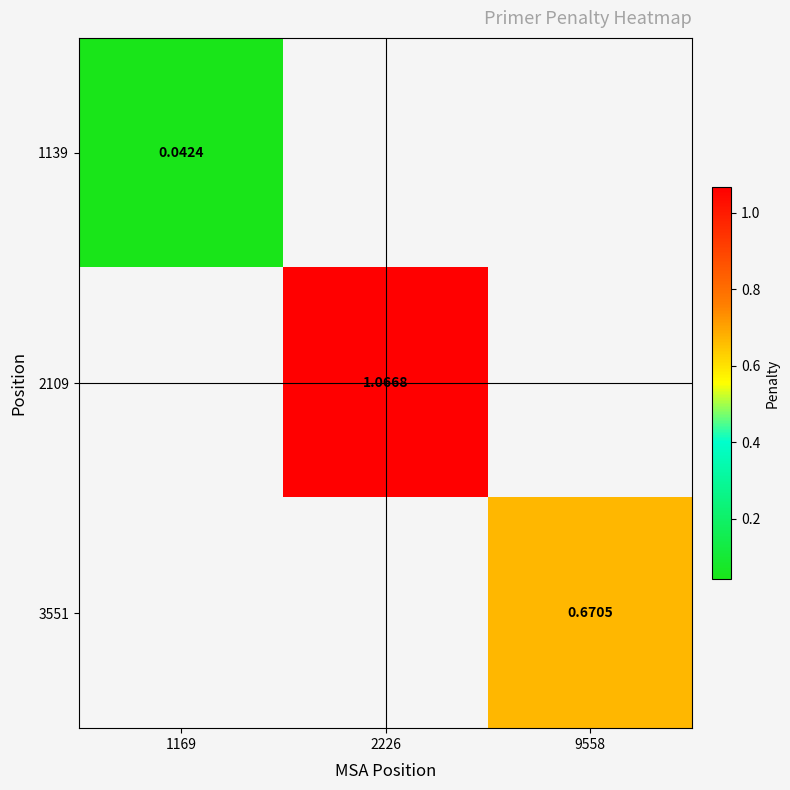

List the labels in order of 3551 value, largest first.

1169, 2226, 9558